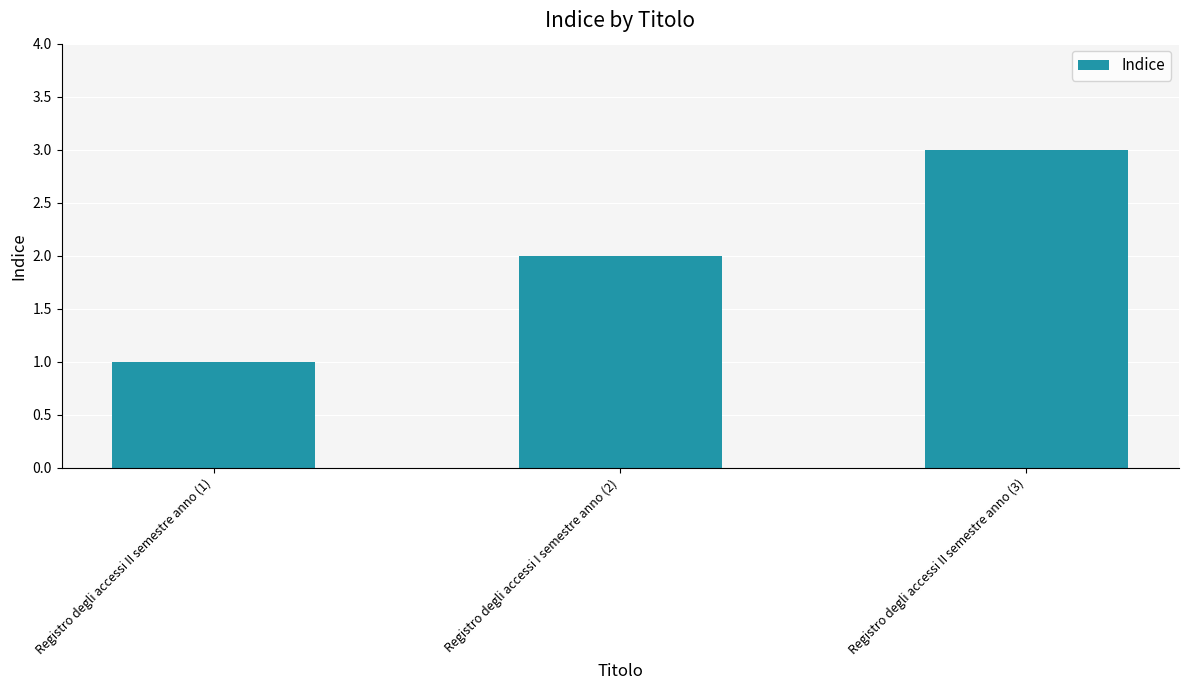

The value at Registro degli accessi I semestre anno (2) is 3. True or false?

False